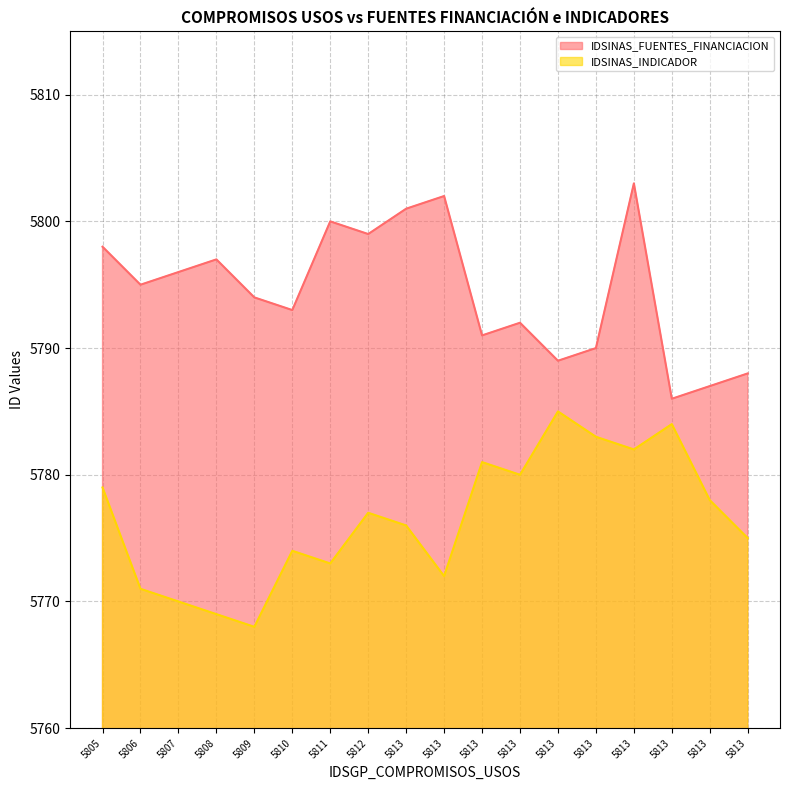

At which category does IDSINAS_FUENTES_FINANCIACION reach its first local valley?

5806